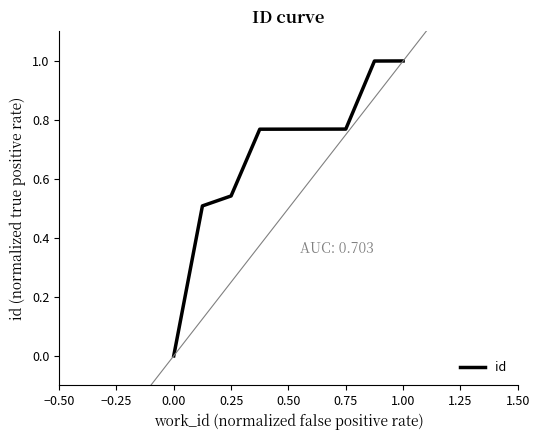

What is the difference between the values at −0.25 and 0.50?

0.8